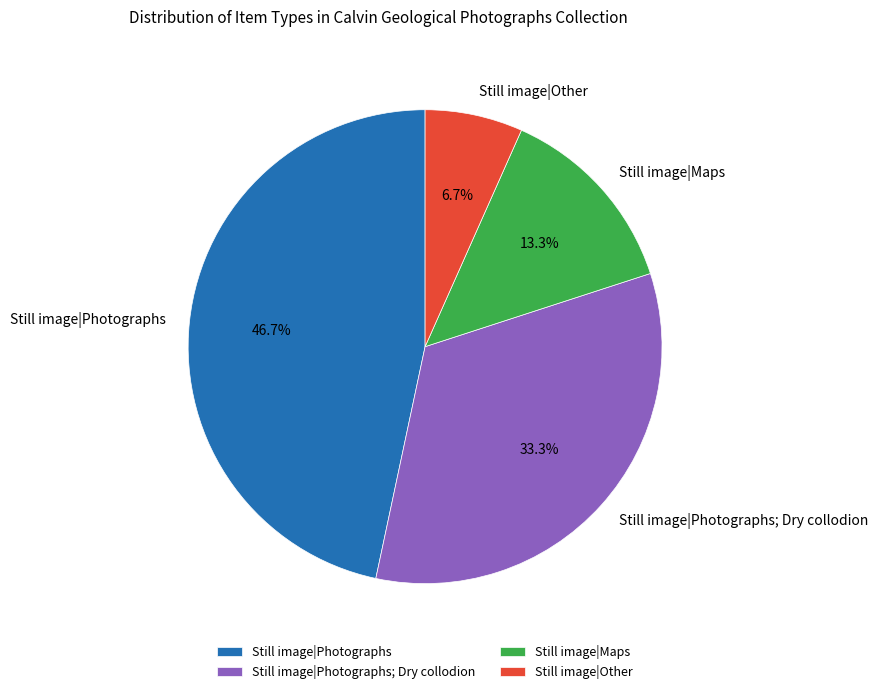

Count the number of slices in the pie.

4